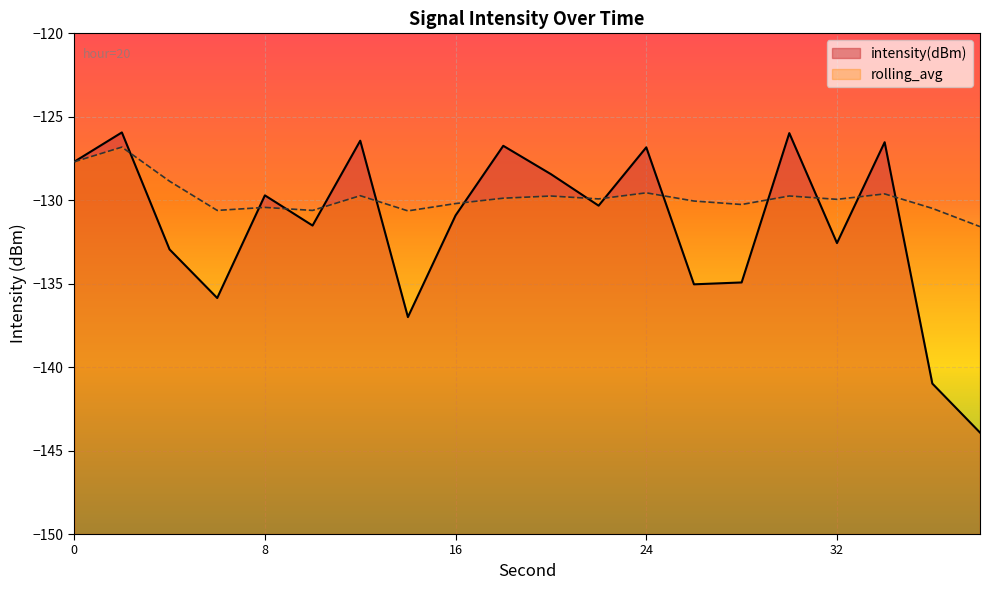

What is the average value of the rolling_avg series?

-129.8